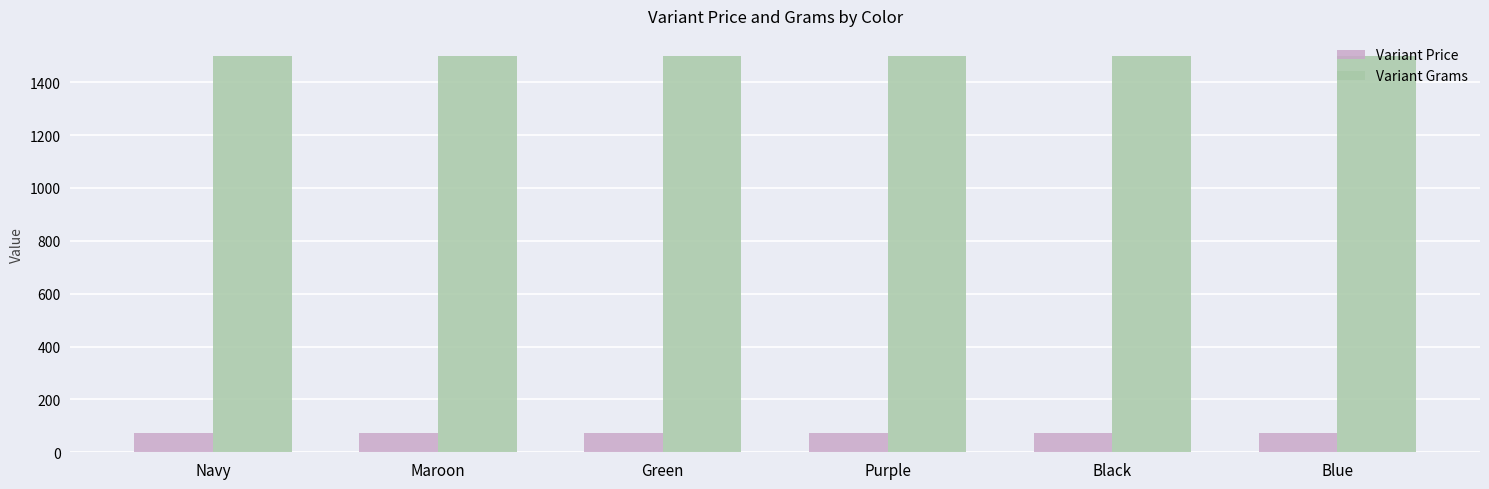

What is the greatest value displayed?

1500